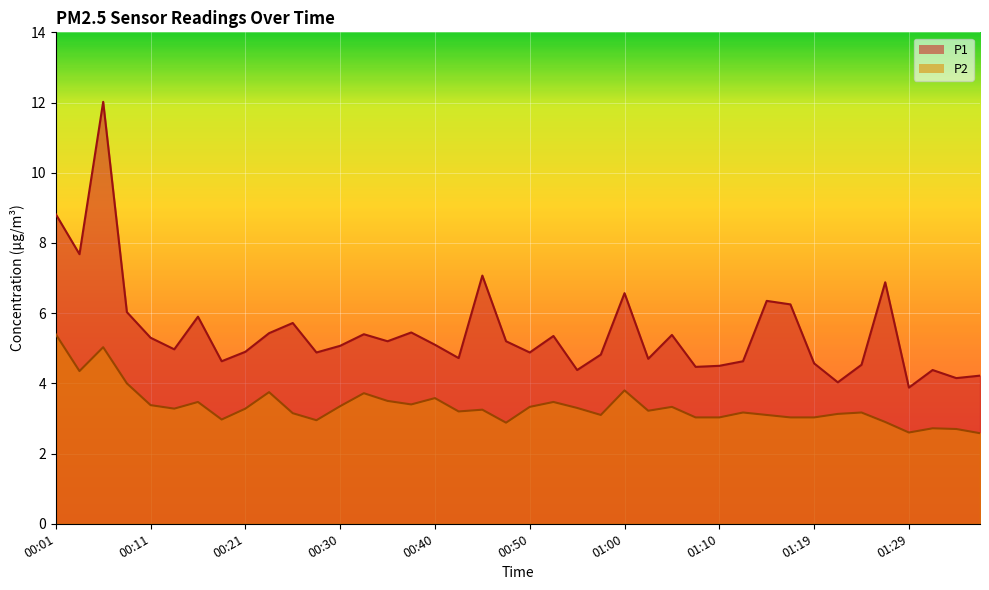

True or false: P2 has more than 0 interior local peaks.

True